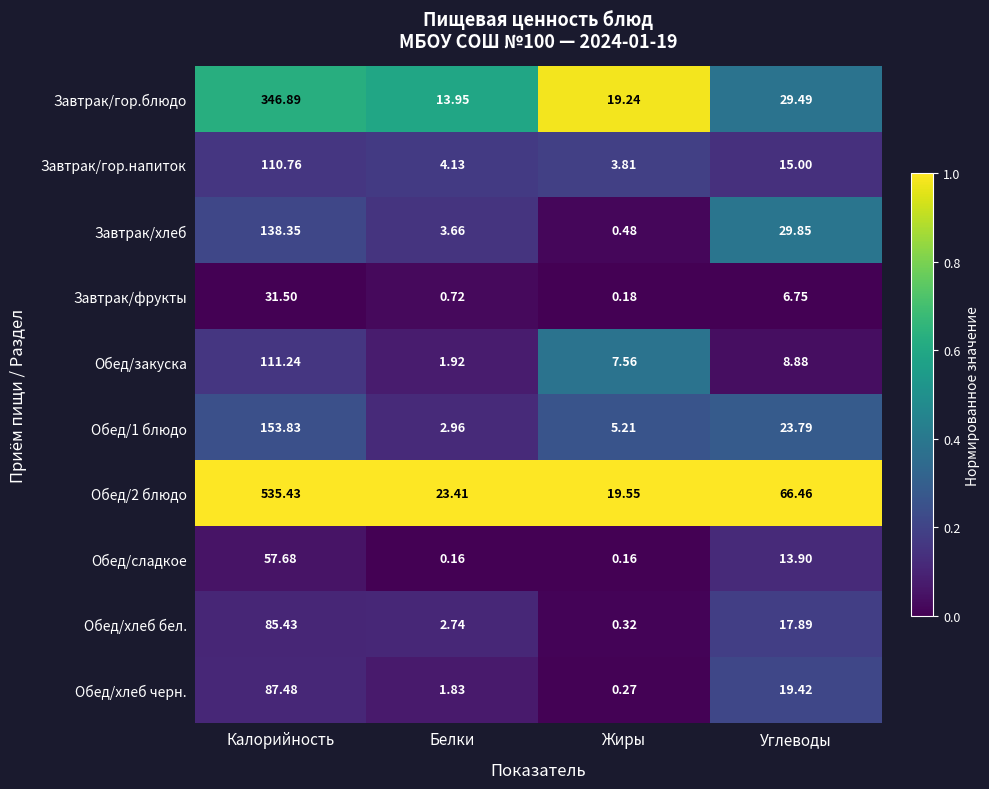

At which category does the chart reach its peak across all series?

Калорийность